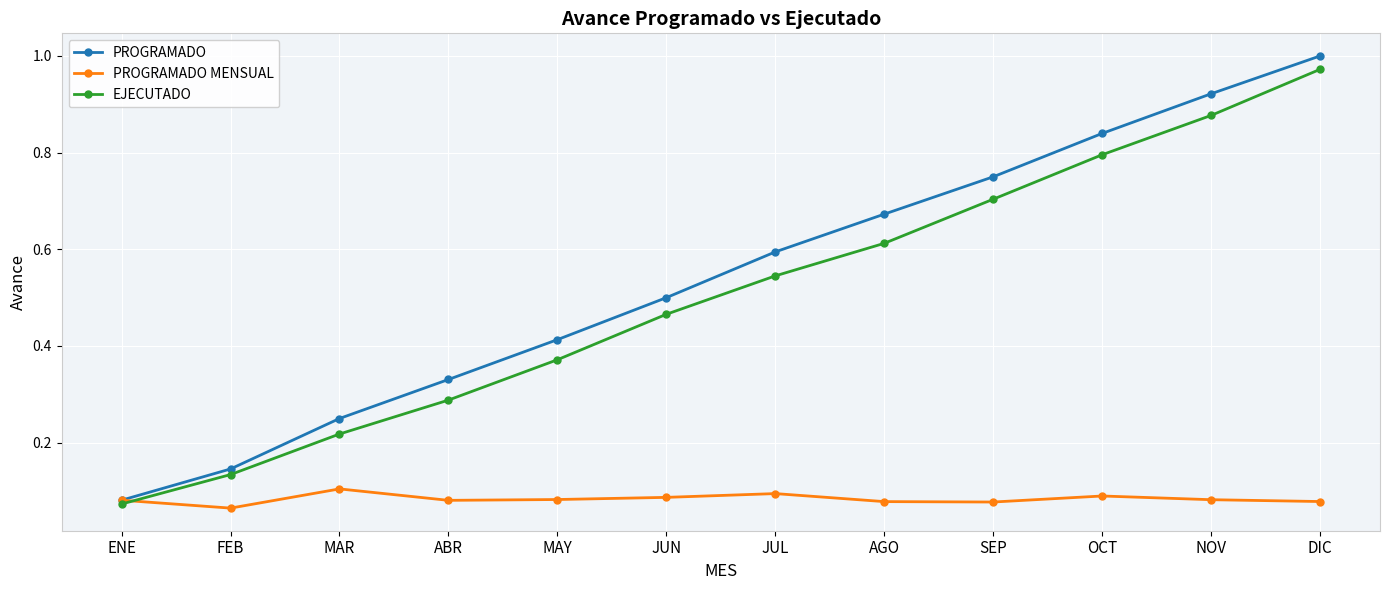

Rank the categories by PROGRAMADO value from highest to lowest.

DIC, NOV, OCT, SEP, AGO, JUL, JUN, MAY, ABR, MAR, FEB, ENE